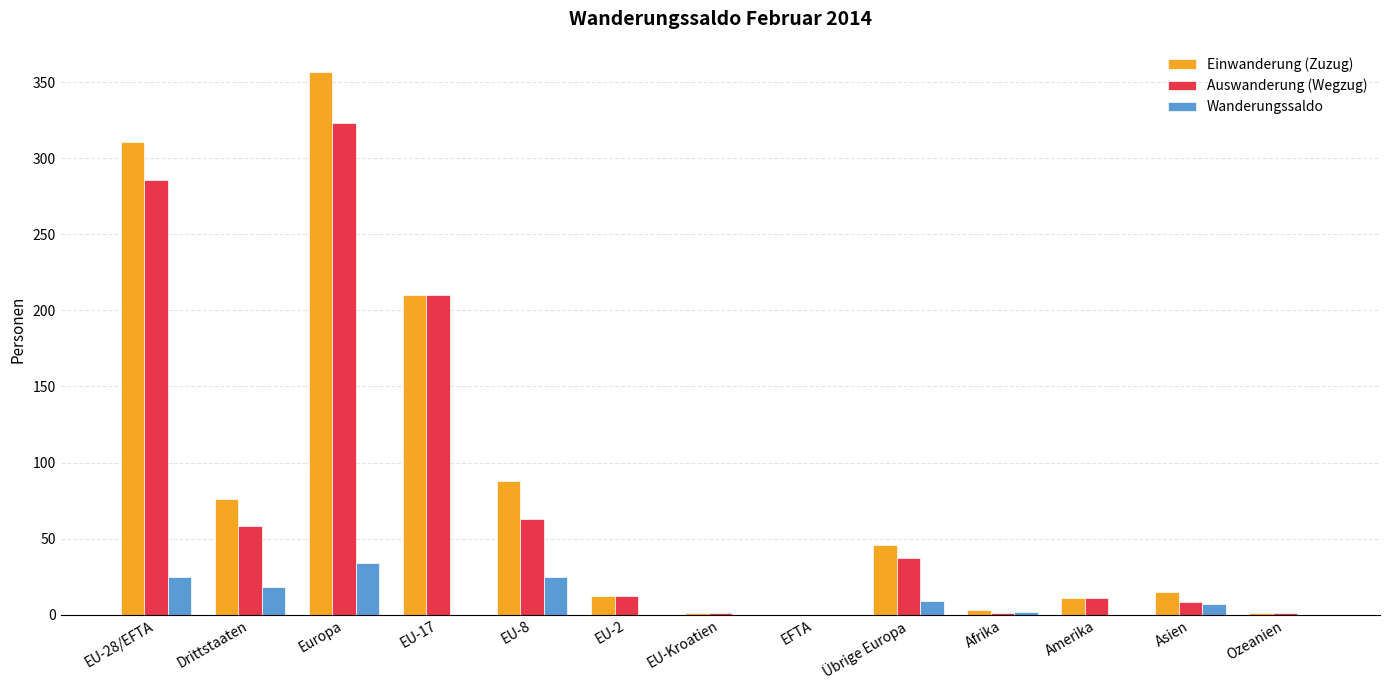

What is the sum of all Wanderungssaldo values?

120